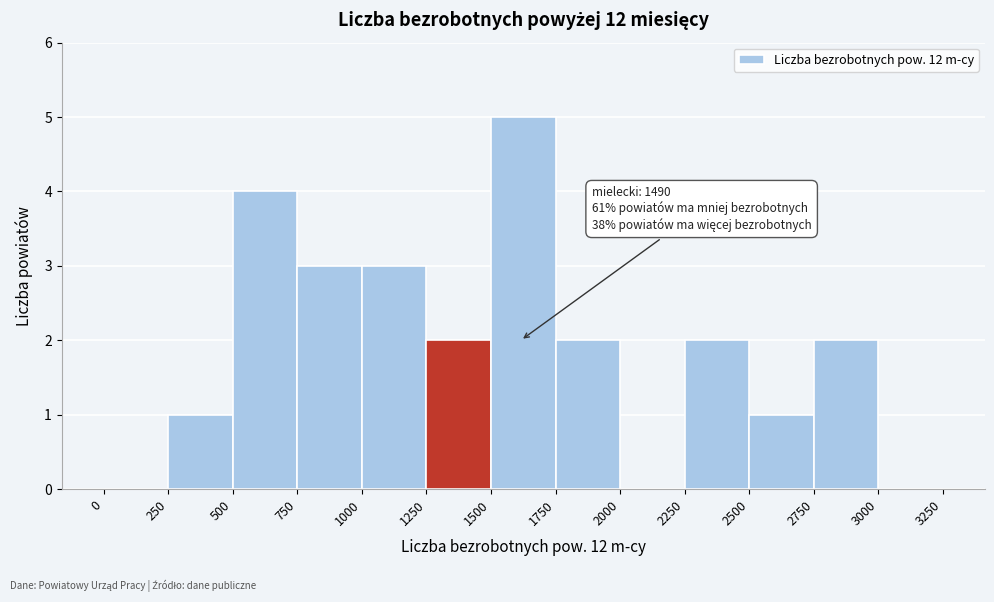

Which range on the x-axis has the tallest bar?

1500 to 1750